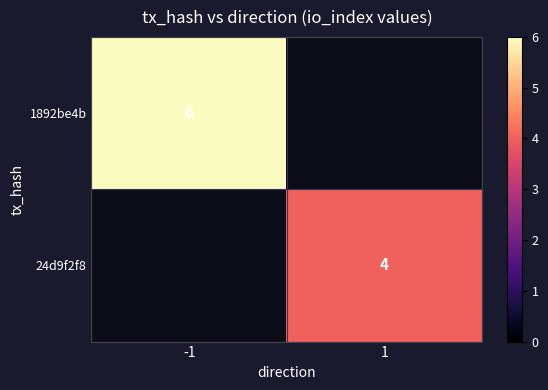

The 1892be4b series shows 8 at -1. True or false?

False